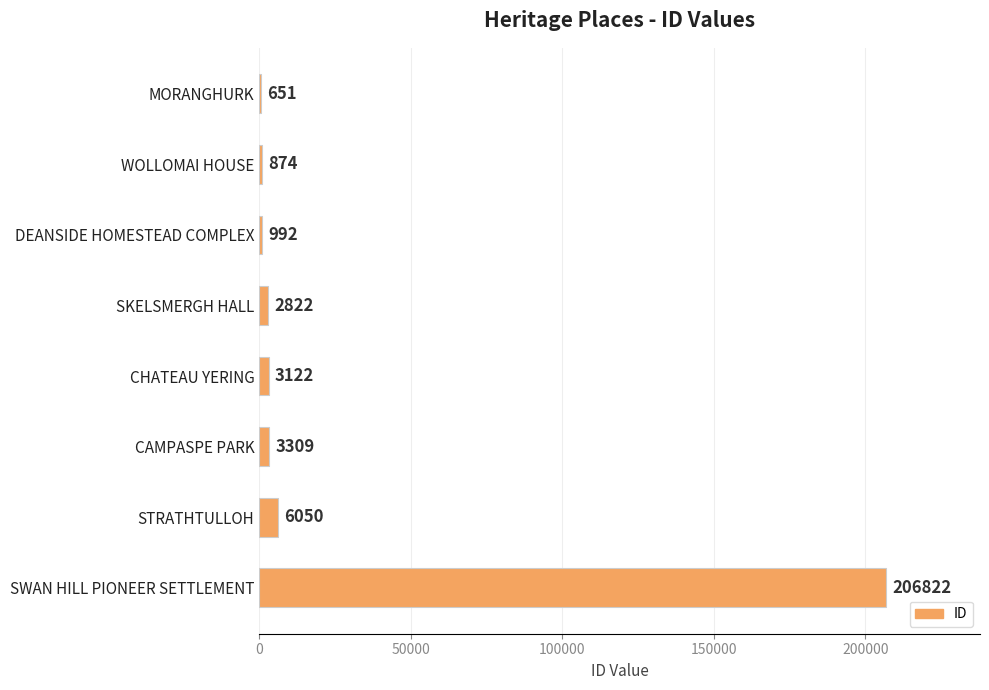

Are the bars grouped side by side (vs. stacked)?

No